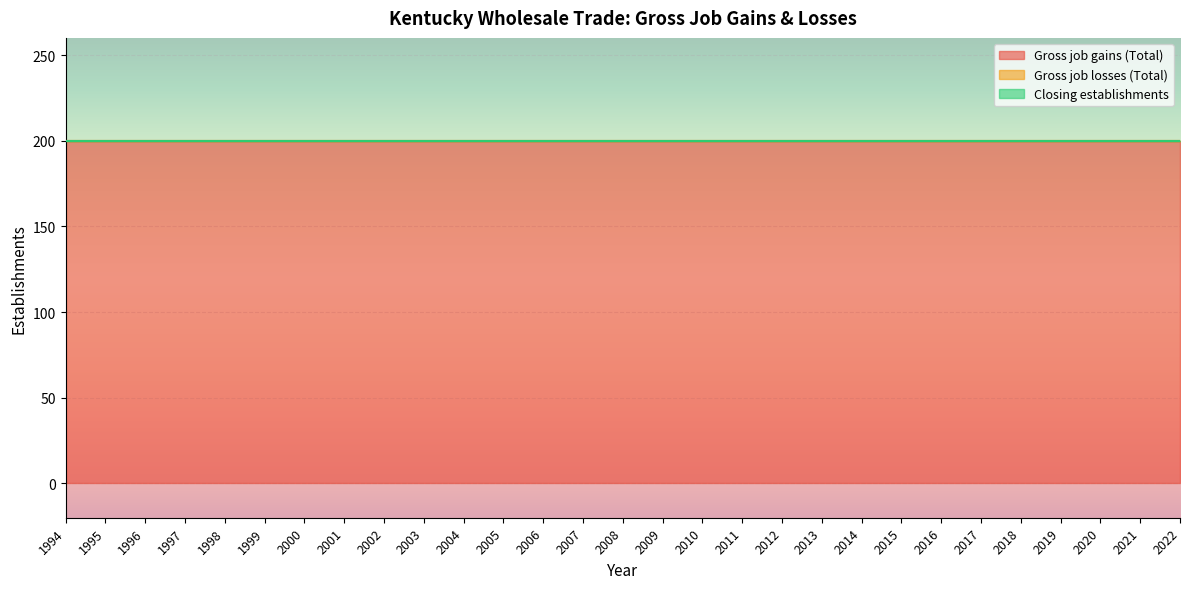

What is the greatest value displayed?

200